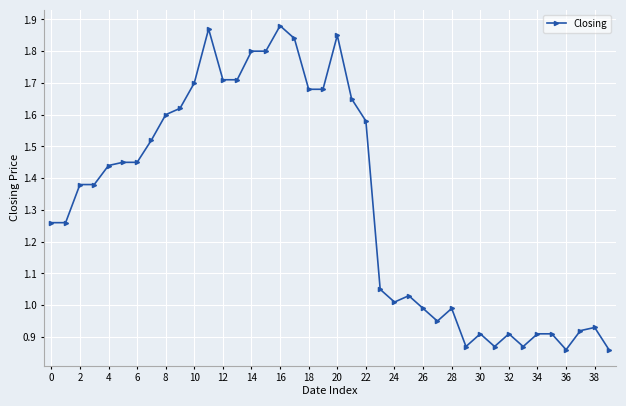

What is the sum of all values?

53.0